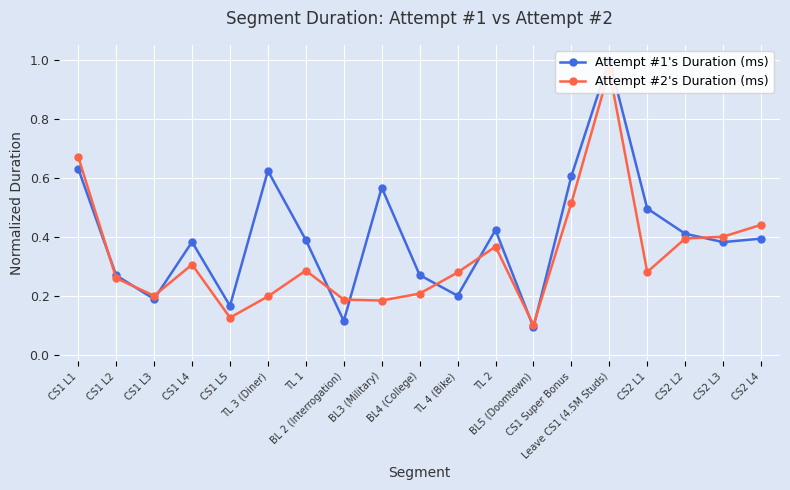

The Attempt #2's Duration (ms) series shows 0.1 at BL 2 (Interrogation). True or false?

False